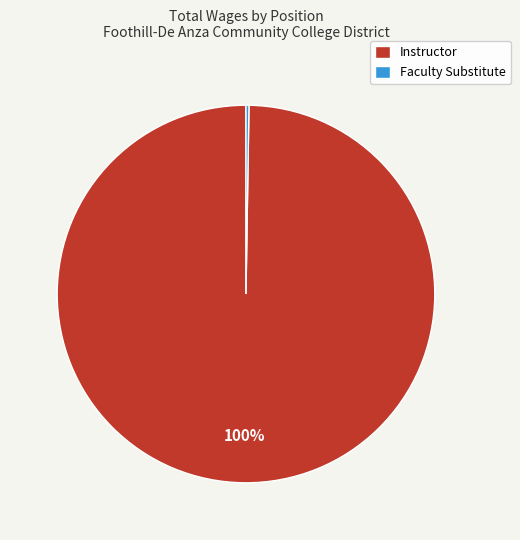

To the nearest percent, what is the average slice percentage?

50%